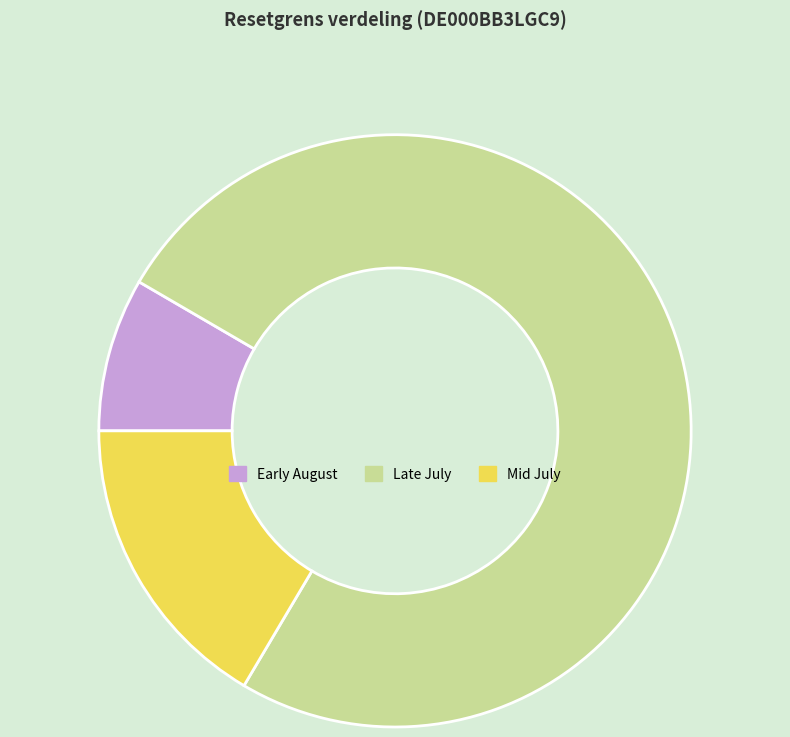

Which has a higher value, Late July or Early August?

Late July